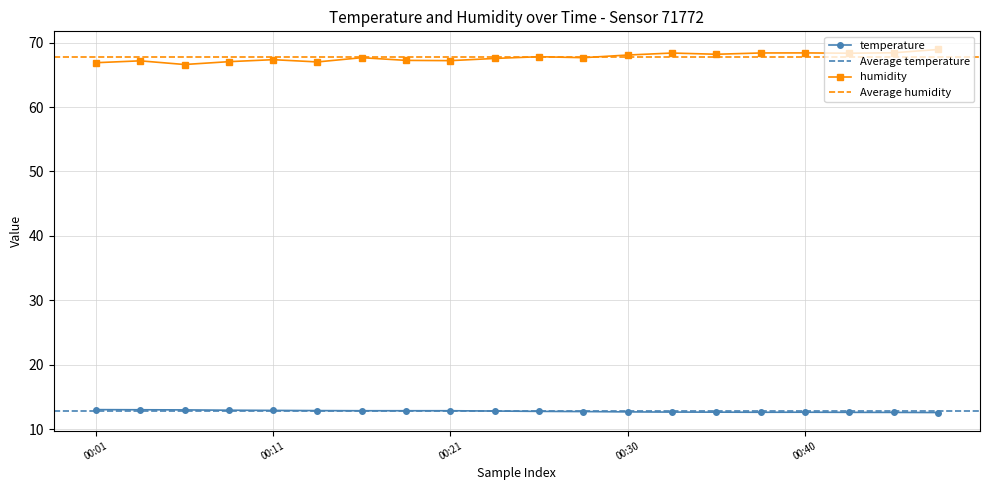

True or false: humidity has more than 0 interior local peaks.

True